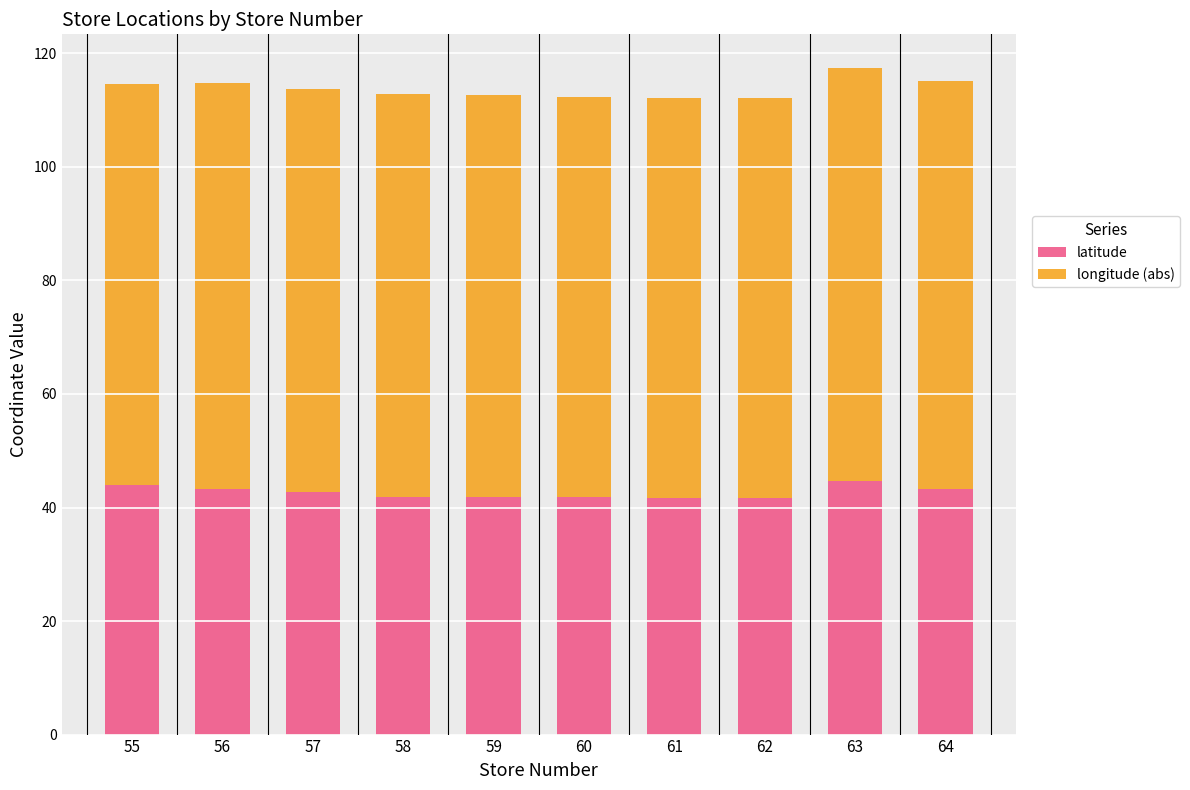

What is the difference between the maximum and minimum values in the latitude series?

3.0